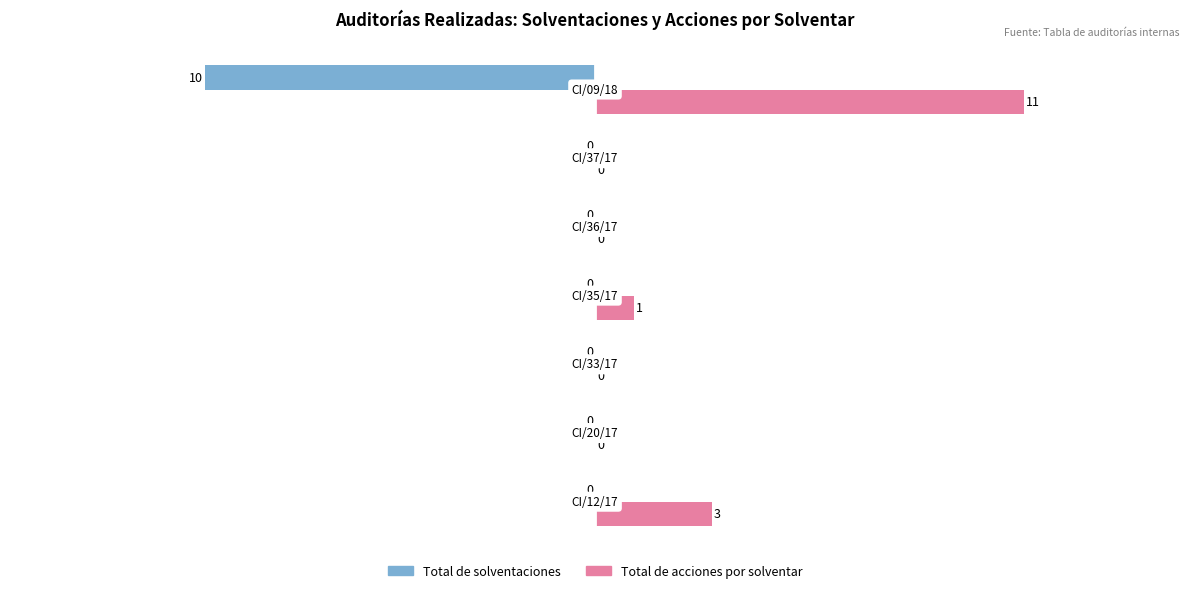

Which series has the largest total across all categories?

Total de acciones por solventar